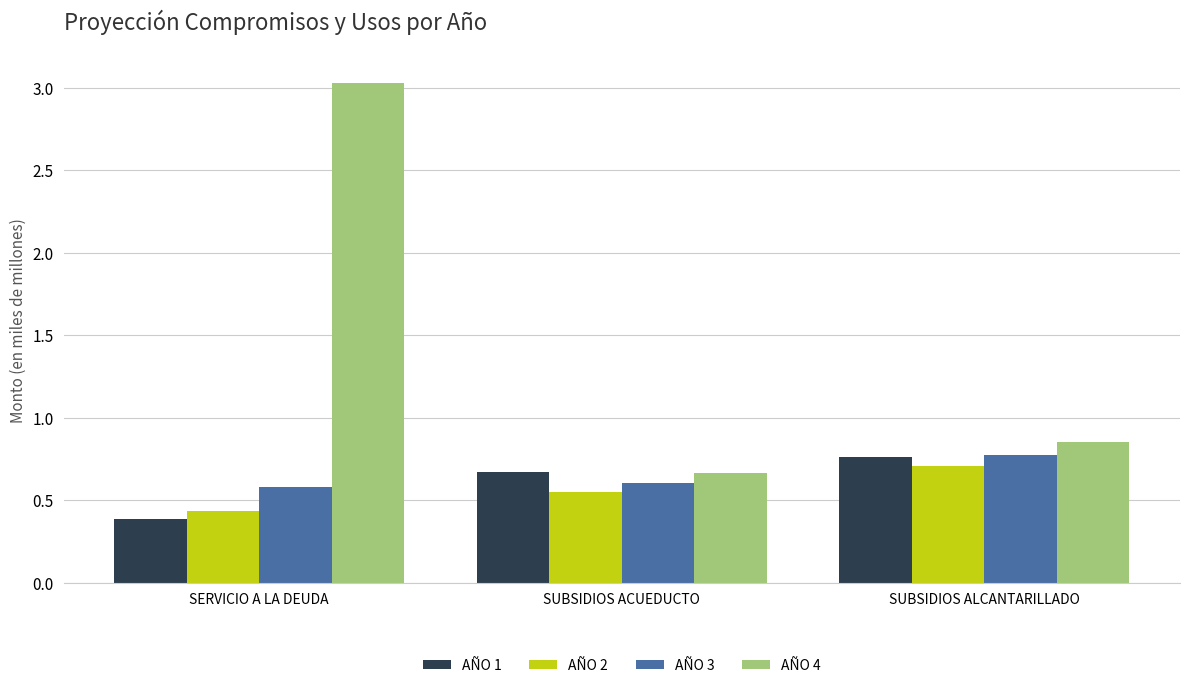

Are the bars horizontal?

No